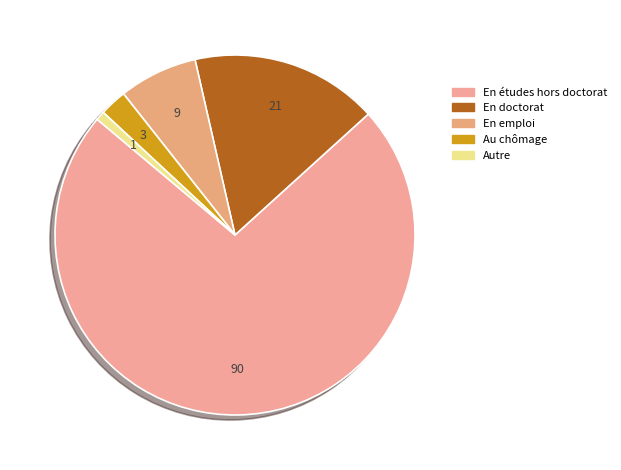

Count the number of slices in the pie.

5